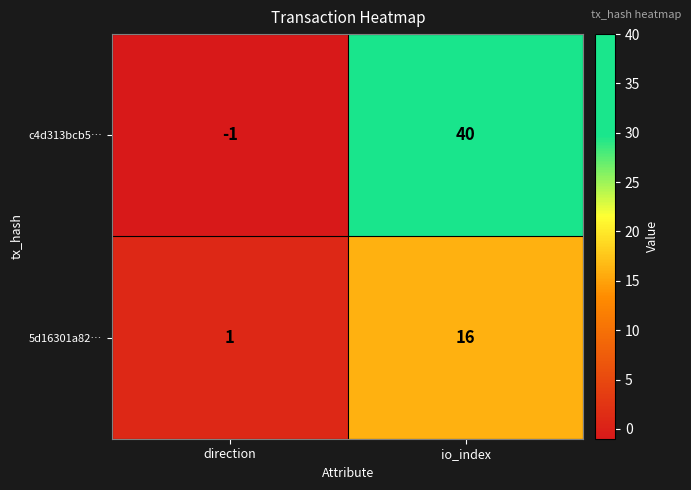

What is the sum of the 5d16301a82… values at direction and io_index?

17